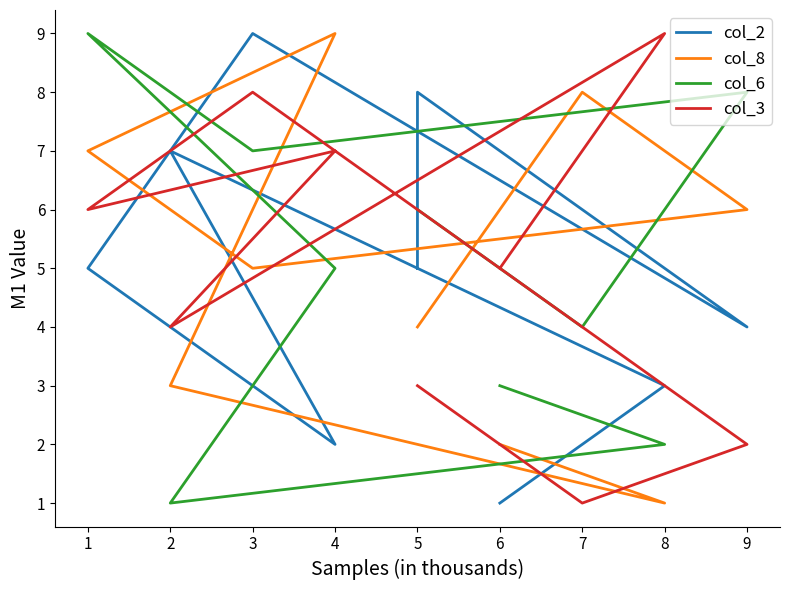

List the series in order of their overall mean, highest first.

col_6, col_2, col_8, col_3